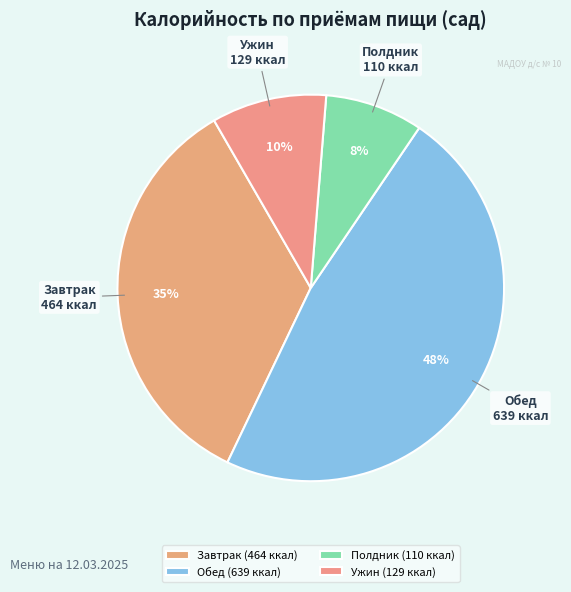

Which category has the smallest portion of the pie?

Полдник